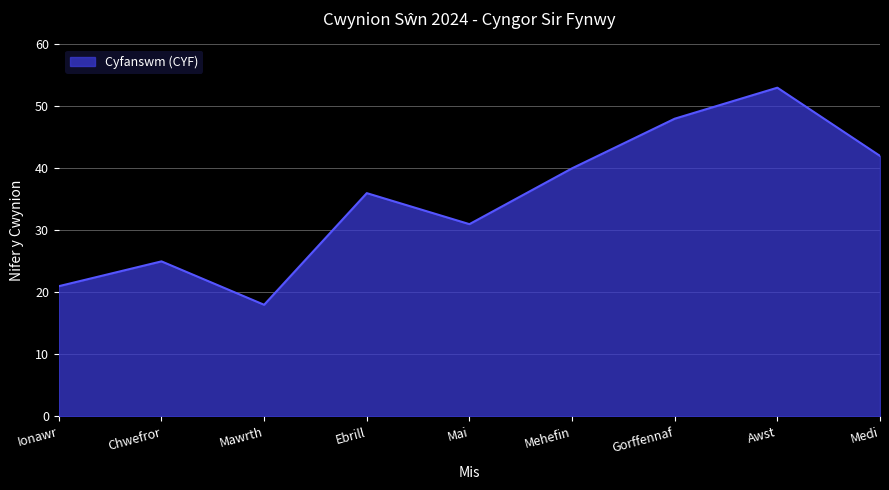

What is the change in value from Ionawr to Mawrth?

-3